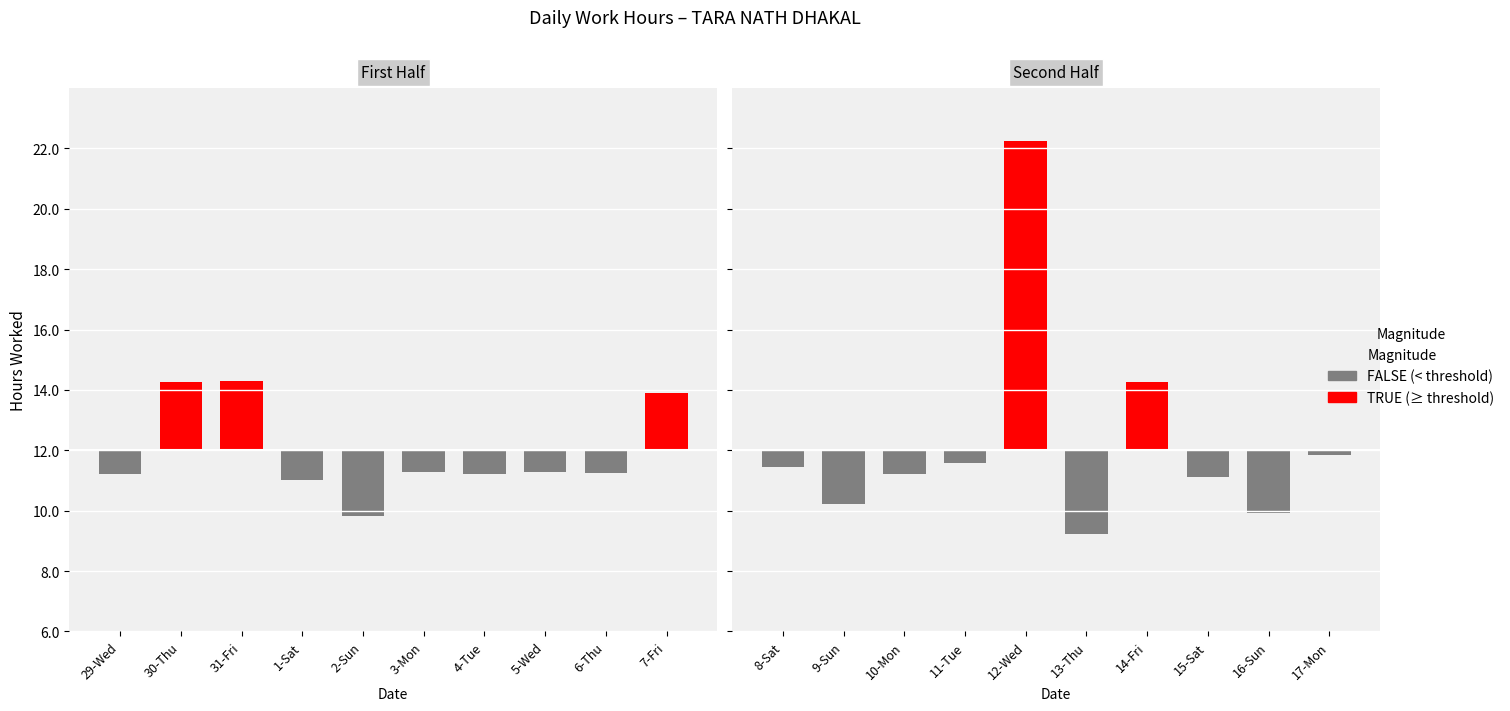

Reading left to right, list all the values displayed in this chart.

First Half: -0.8	2.2	2.3	-1.0	-2.2	-0.7	-0.8	-0.7	-0.8	1.9
Second Half: -0.6	-1.8	-0.8	-0.4	10.2	-2.8	2.3	-0.9	-2.1	-0.2